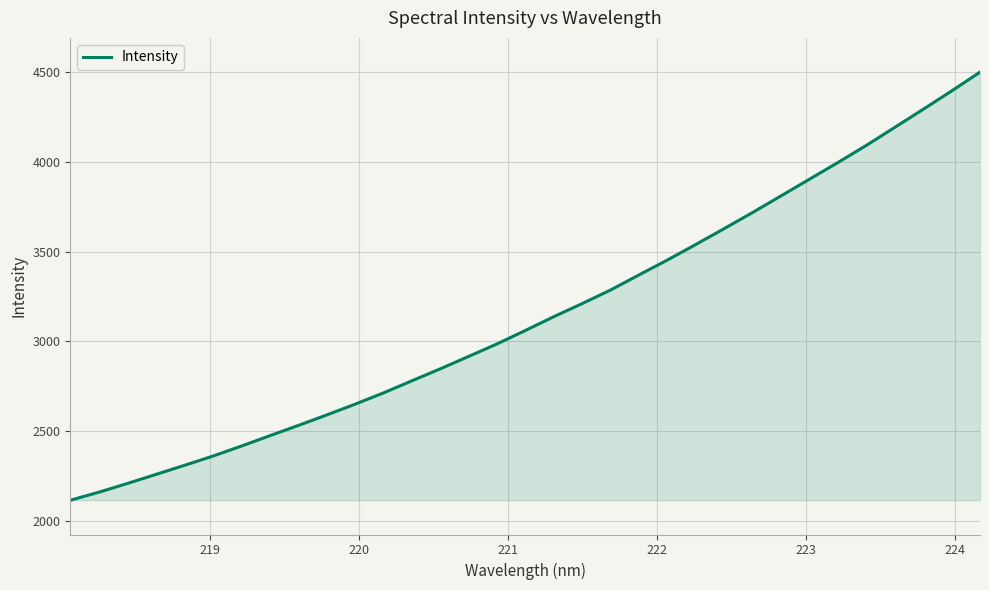

Does the chart have visible grid lines?

Yes